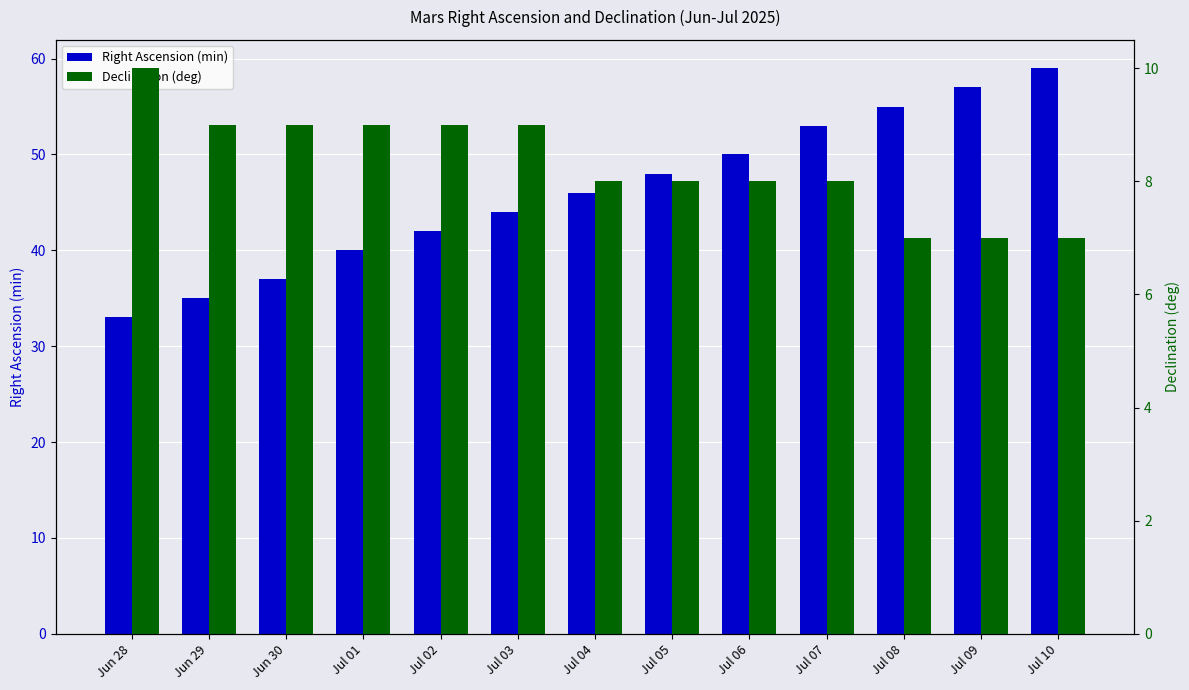

What is the maximum value for Right Ascension (min)?

59